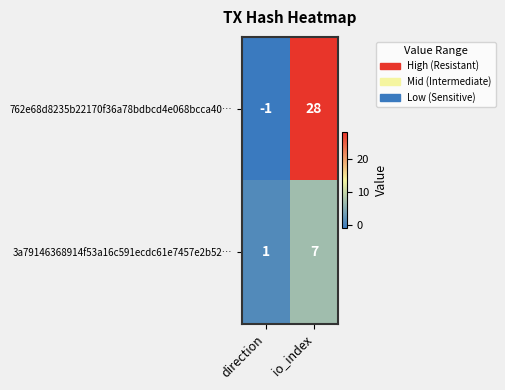

Rank the series at direction from highest to lowest value.

3a79146368914f53a16c591ecdc61e7457e2b52…, 762e68d8235b22170f36a78bdbcd4e068bcca40…